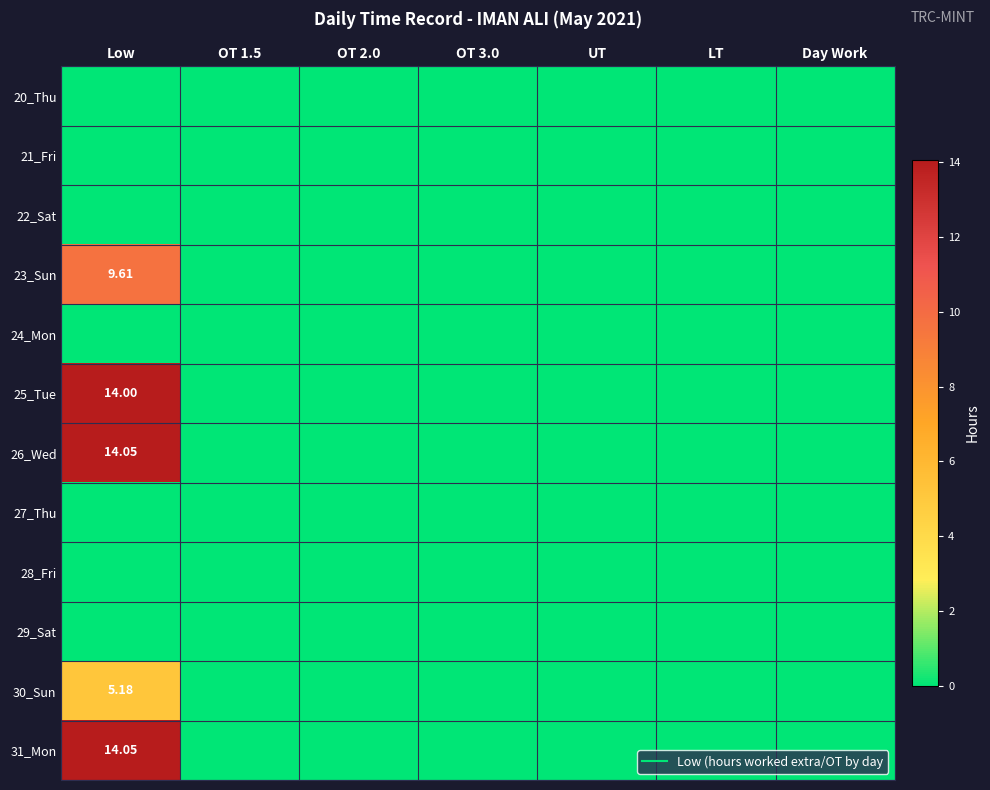

True or false: 26_Wed has a value of -4.6 at UT.

False